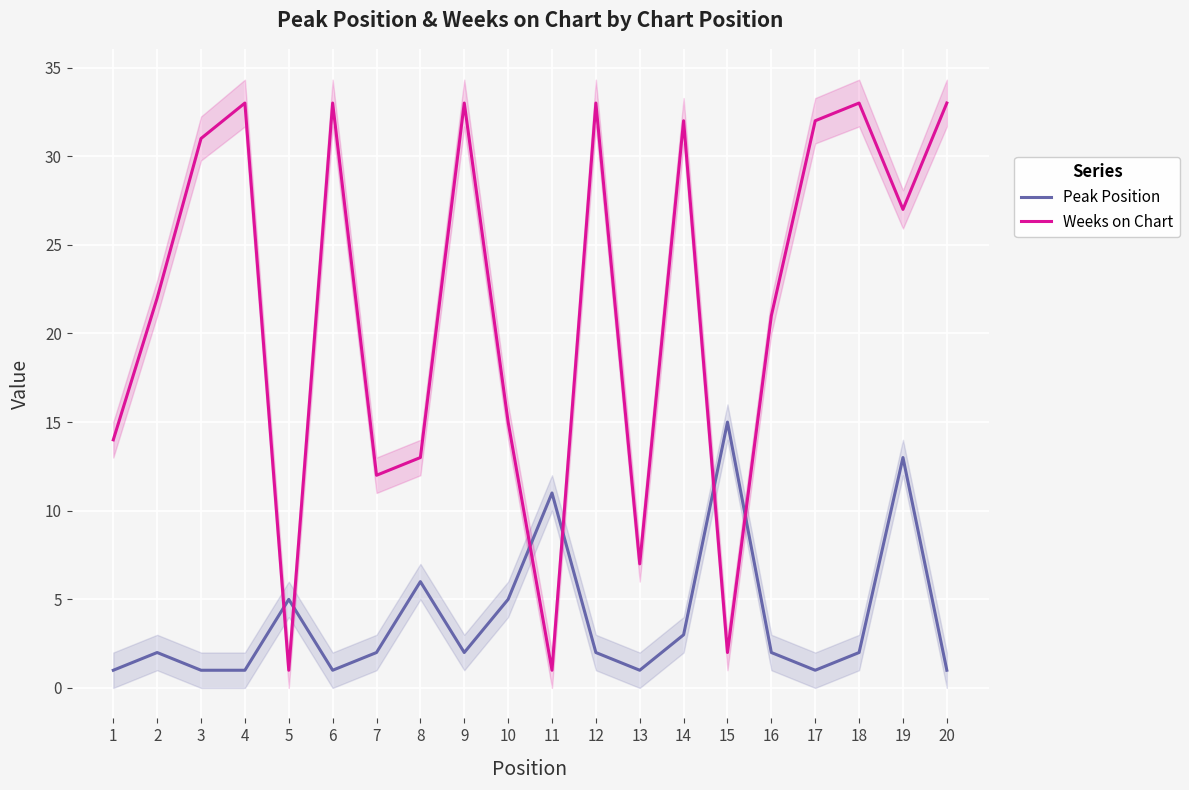

Count the number of data series in this chart.

2